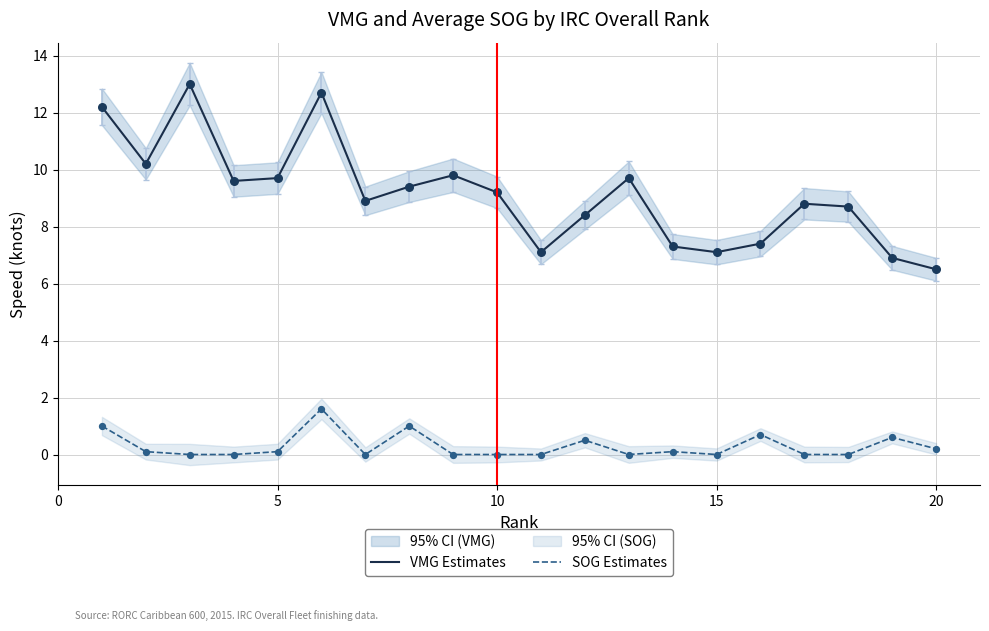

Is it true that VMG Estimates equals 7.1 at 15?

True